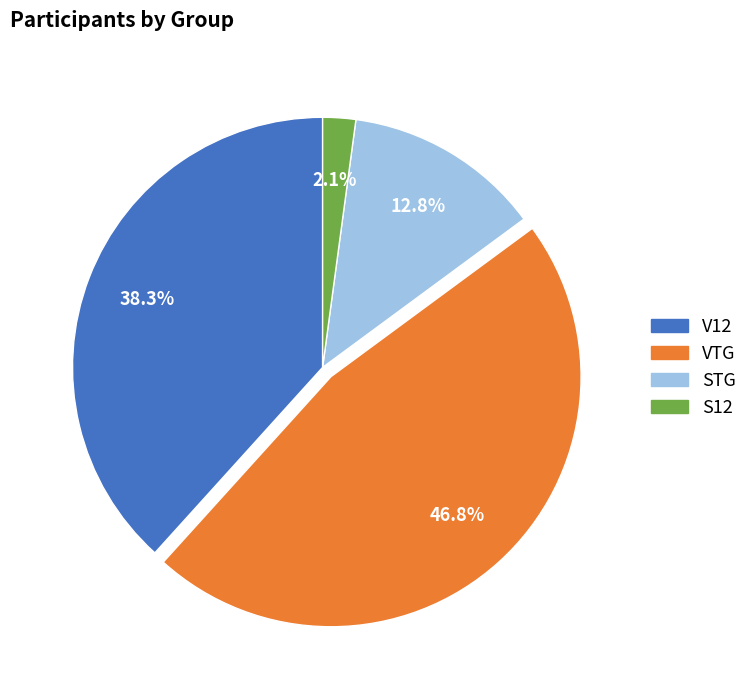

Which slice is the smallest?

S12